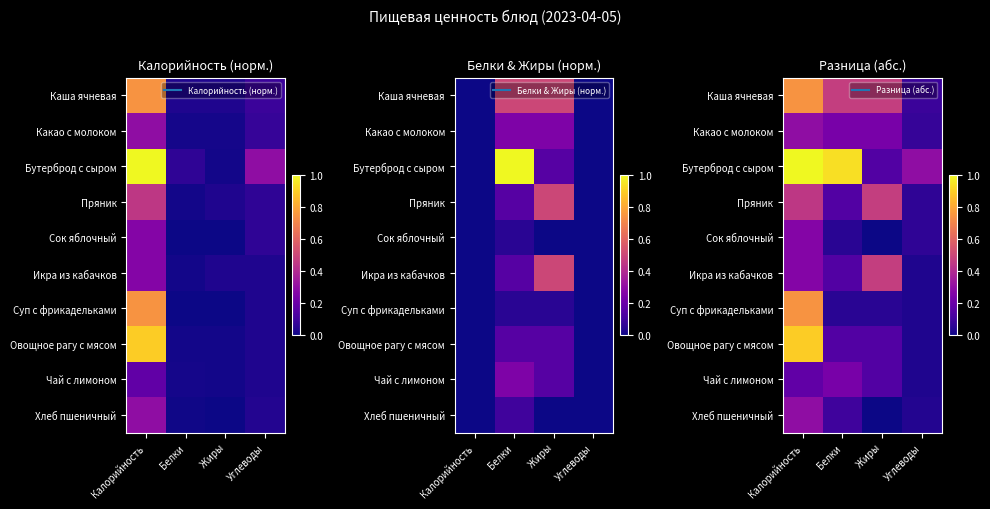

Is it true that Суп с фрикадельками equals 0.0 at Углеводы?

True